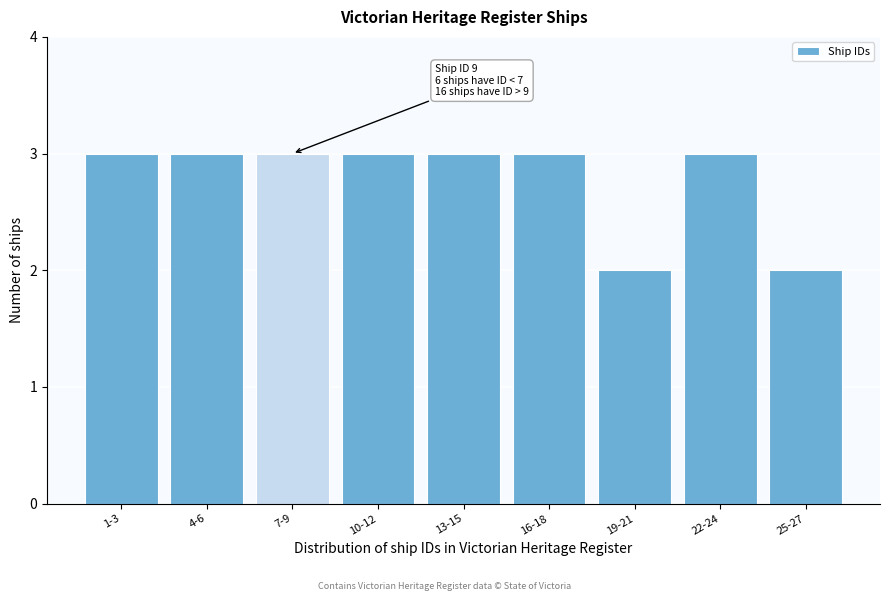

Reading left to right, transcribe all the data shown in this chart.

3	3	3	3	3	3	2	3	2